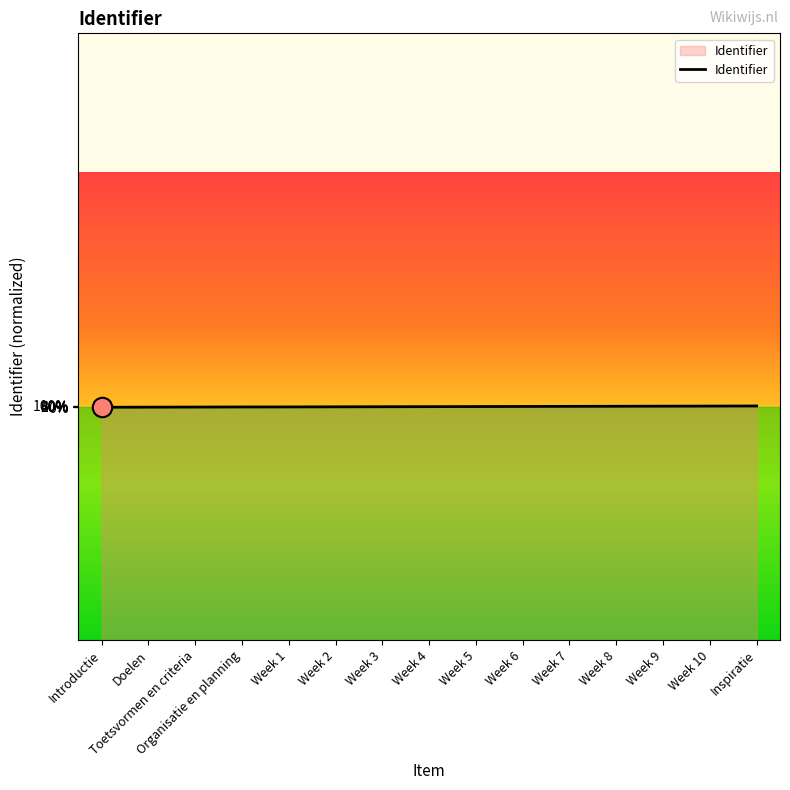

What position from the right is Week 8?

4